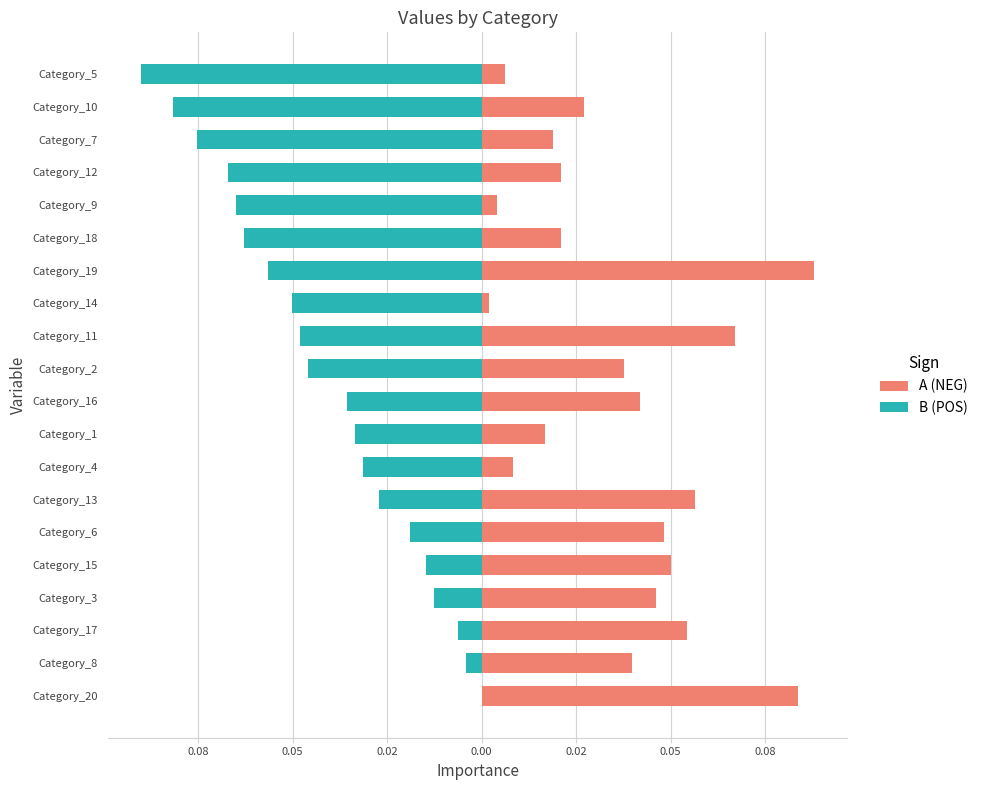

Between Category_6 and Category_13, which is larger?

Category_13